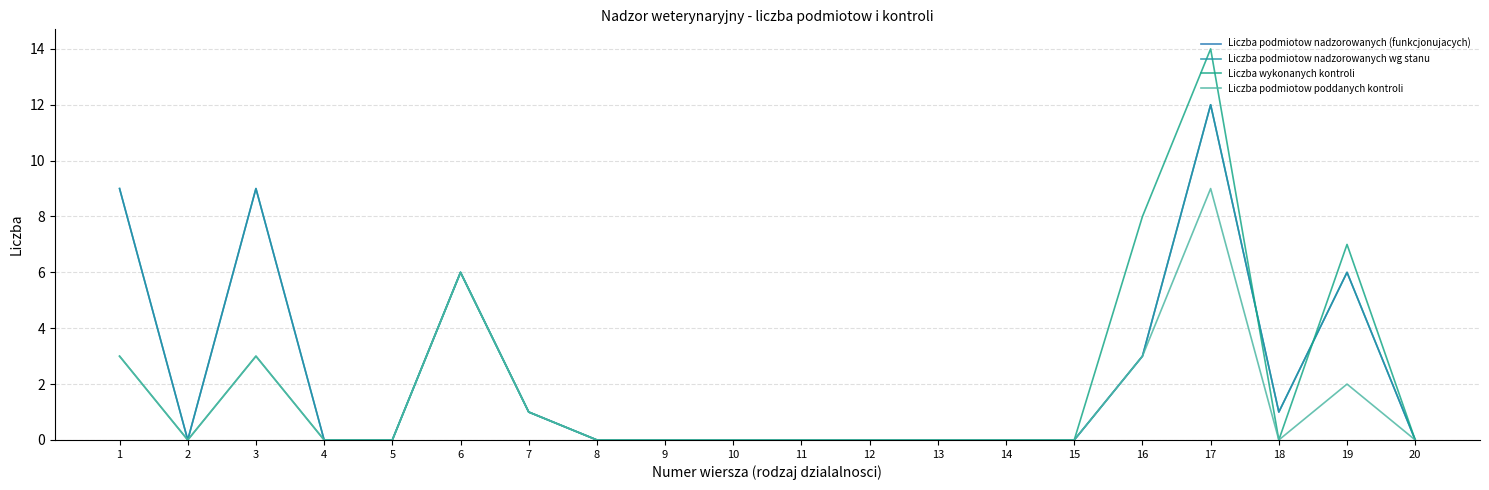

Does the chart display data point markers on the line(s)?

No